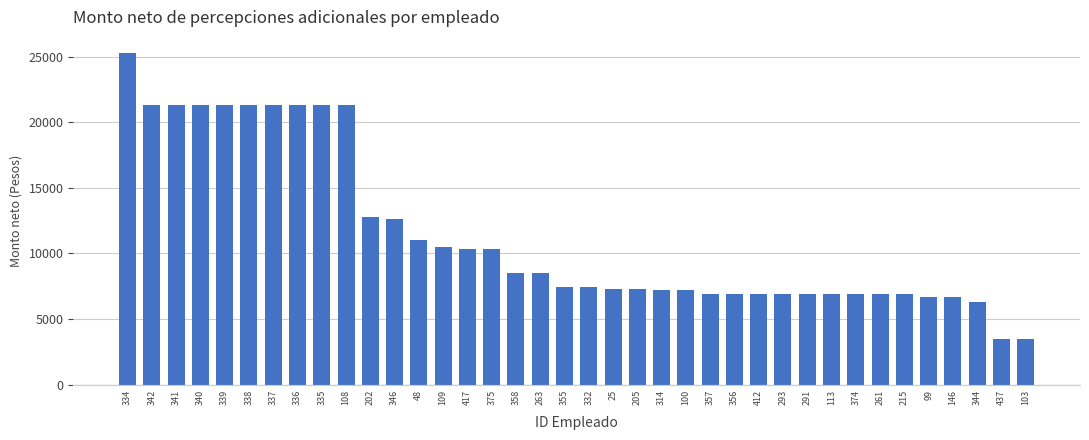

What is the change in value from 339 to 103?

-17784